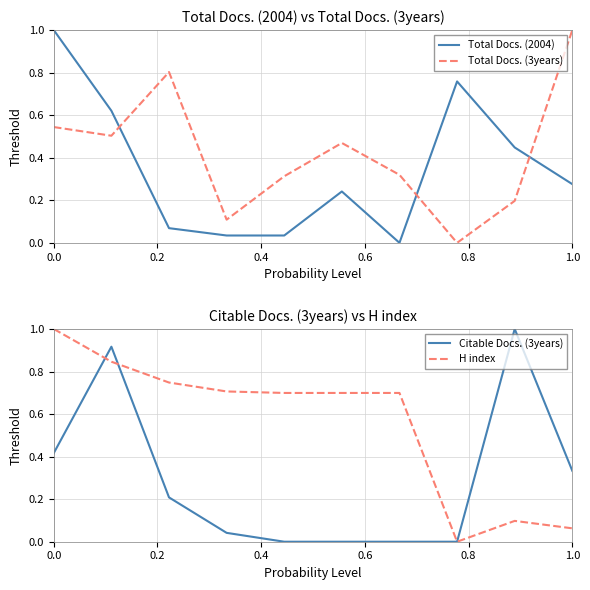

At which label does Total Docs. (3years) reach its peak?

1.0